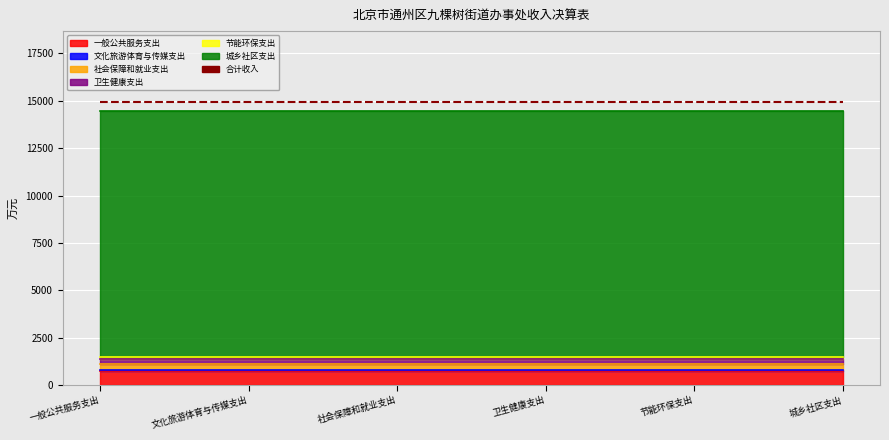

What is the difference between the maximum and minimum values?

12965.7